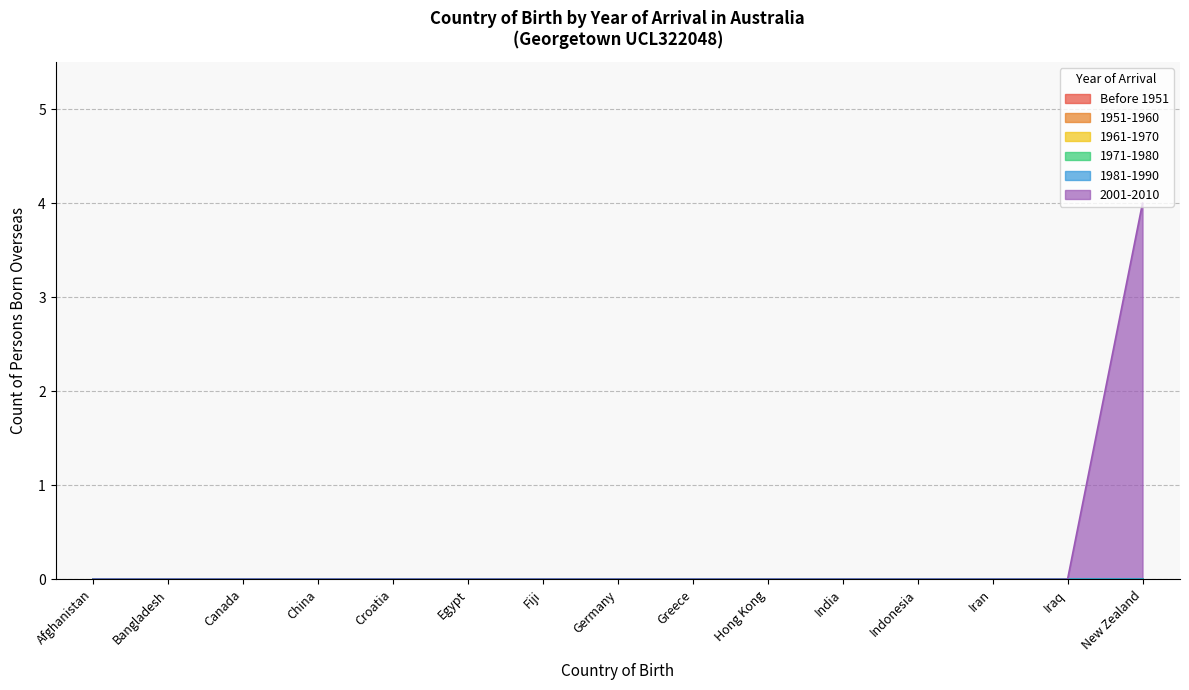

Reading right to left, extract all data points from this chart.

Before 1951: New Zealand=0	Iraq=0	Iran=0	Indonesia=0	India=0	Hong Kong=0	Greece=0	Germany=0	Fiji=0	Egypt=0	Croatia=0	China=0	Canada=0	Bangladesh=0	Afghanistan=0
1951-1960: New Zealand=0	Iraq=0	Iran=0	Indonesia=0	India=0	Hong Kong=0	Greece=0	Germany=0	Fiji=0	Egypt=0	Croatia=0	China=0	Canada=0	Bangladesh=0	Afghanistan=0
1961-1970: New Zealand=0	Iraq=0	Iran=0	Indonesia=0	India=0	Hong Kong=0	Greece=0	Germany=0	Fiji=0	Egypt=0	Croatia=0	China=0	Canada=0	Bangladesh=0	Afghanistan=0
1971-1980: New Zealand=0	Iraq=0	Iran=0	Indonesia=0	India=0	Hong Kong=0	Greece=0	Germany=0	Fiji=0	Egypt=0	Croatia=0	China=0	Canada=0	Bangladesh=0	Afghanistan=0
1981-1990: New Zealand=0	Iraq=0	Iran=0	Indonesia=0	India=0	Hong Kong=0	Greece=0	Germany=0	Fiji=0	Egypt=0	Croatia=0	China=0	Canada=0	Bangladesh=0	Afghanistan=0
2001-2010: New Zealand=4	Iraq=0	Iran=0	Indonesia=0	India=0	Hong Kong=0	Greece=0	Germany=0	Fiji=0	Egypt=0	Croatia=0	China=0	Canada=0	Bangladesh=0	Afghanistan=0